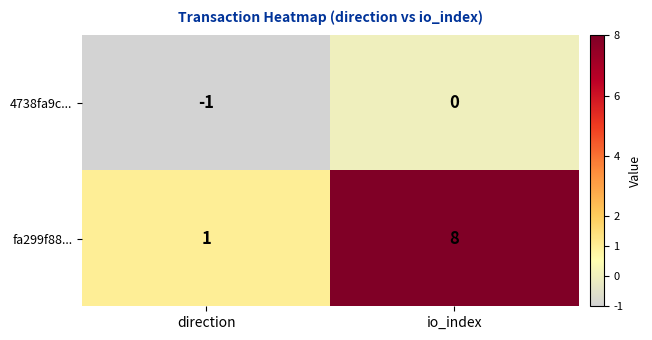

At which category is the sum across all series the highest?

io_index